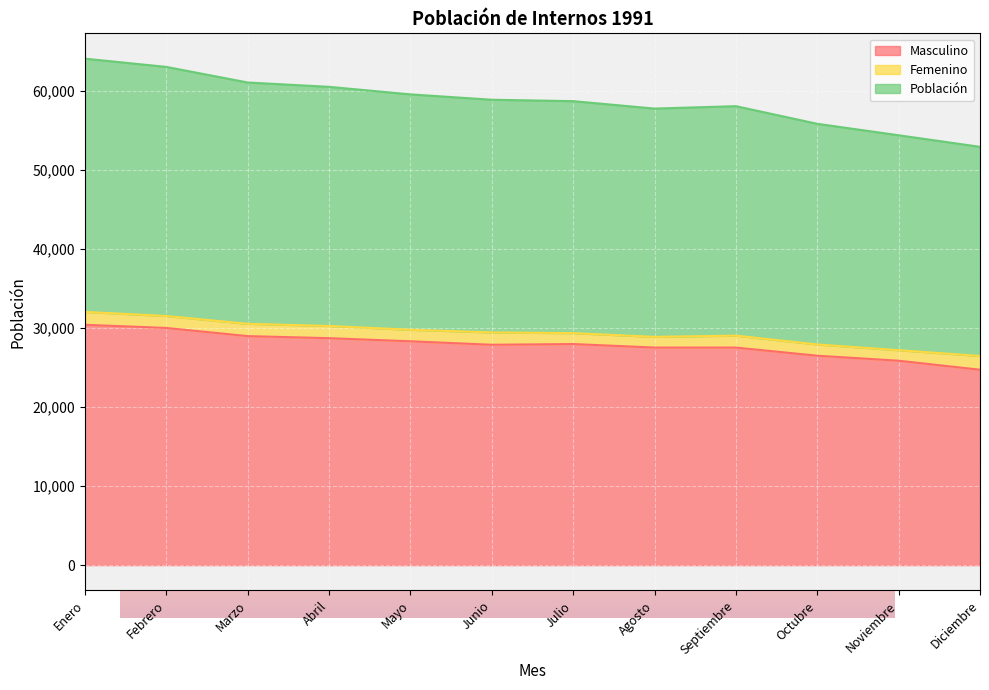

Which series changed the most between Junio and Octubre?

Población